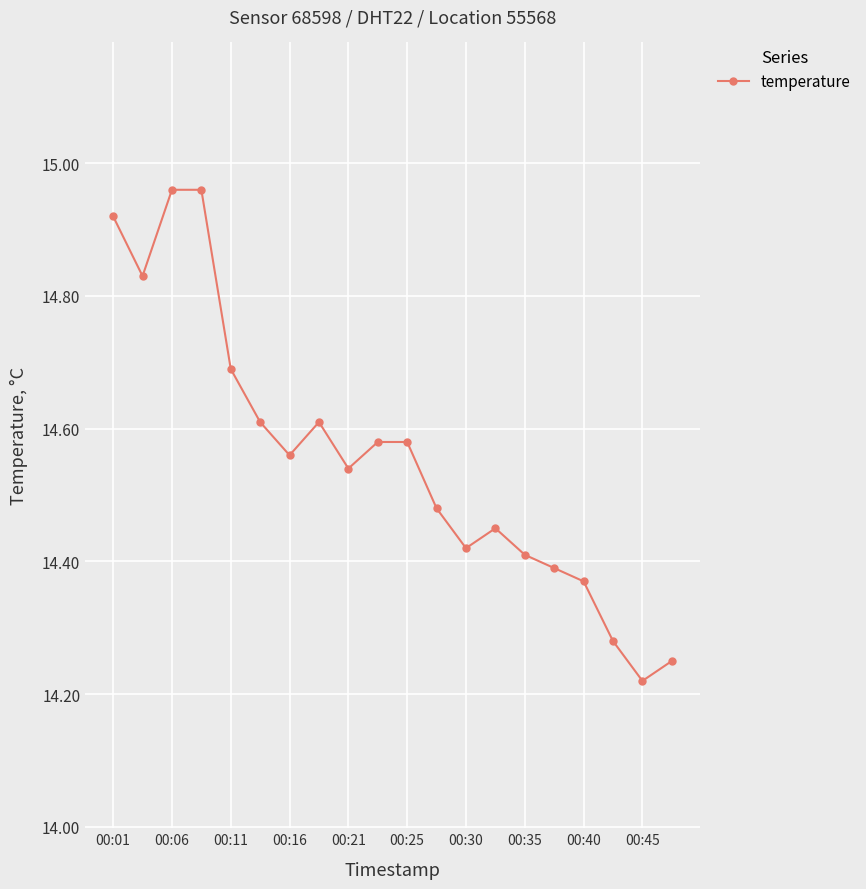

True or false: the data has more than 1 interior local peaks.

True